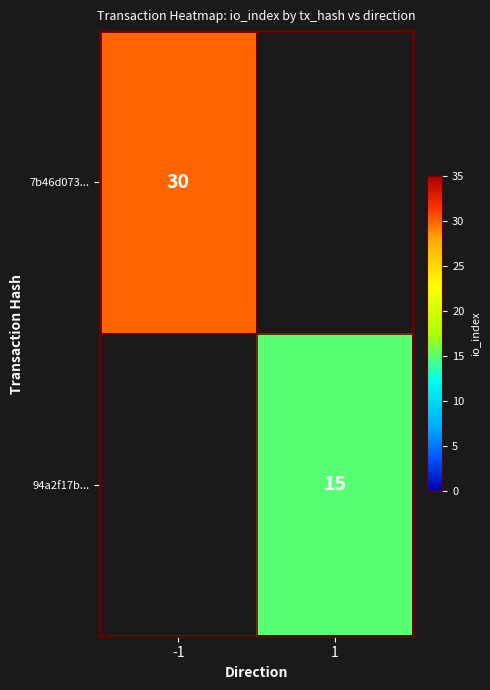

True or false: 7b46d073... has a value of 30 at -1.

True